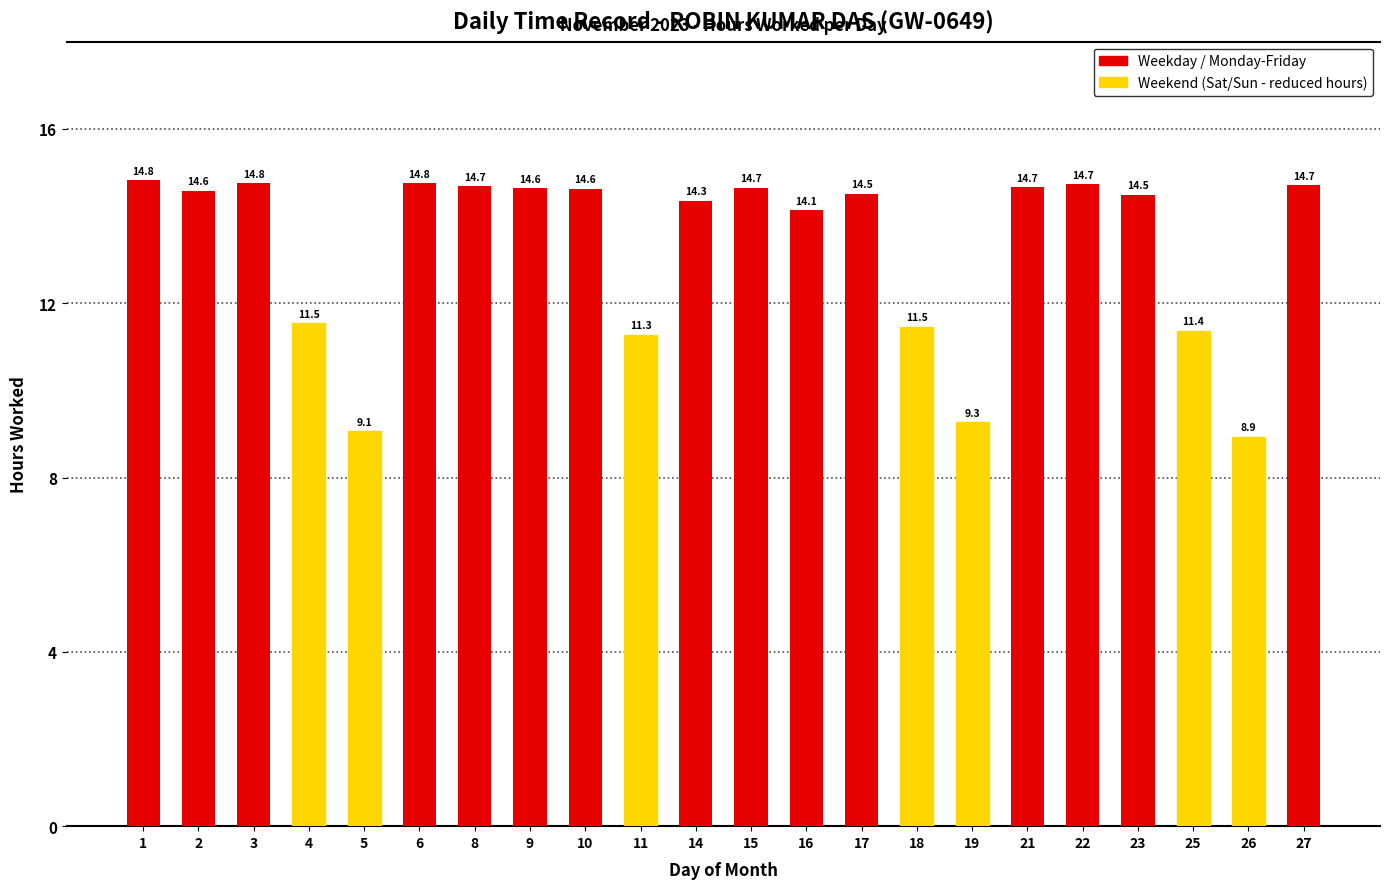

What is the ratio of the value at 15 to the value at 2?

1.0